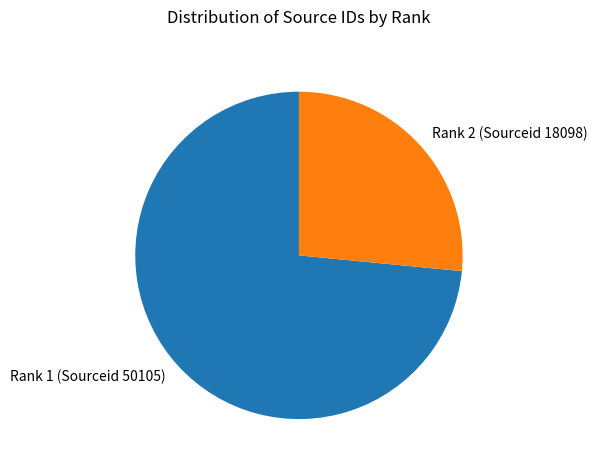

Which slice is the largest?

Rank 1 (Sourceid 50105)